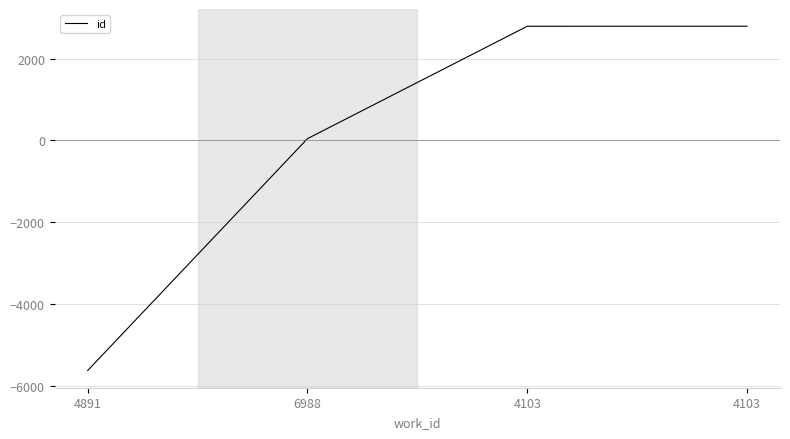

Does the chart have visible grid lines?

Yes